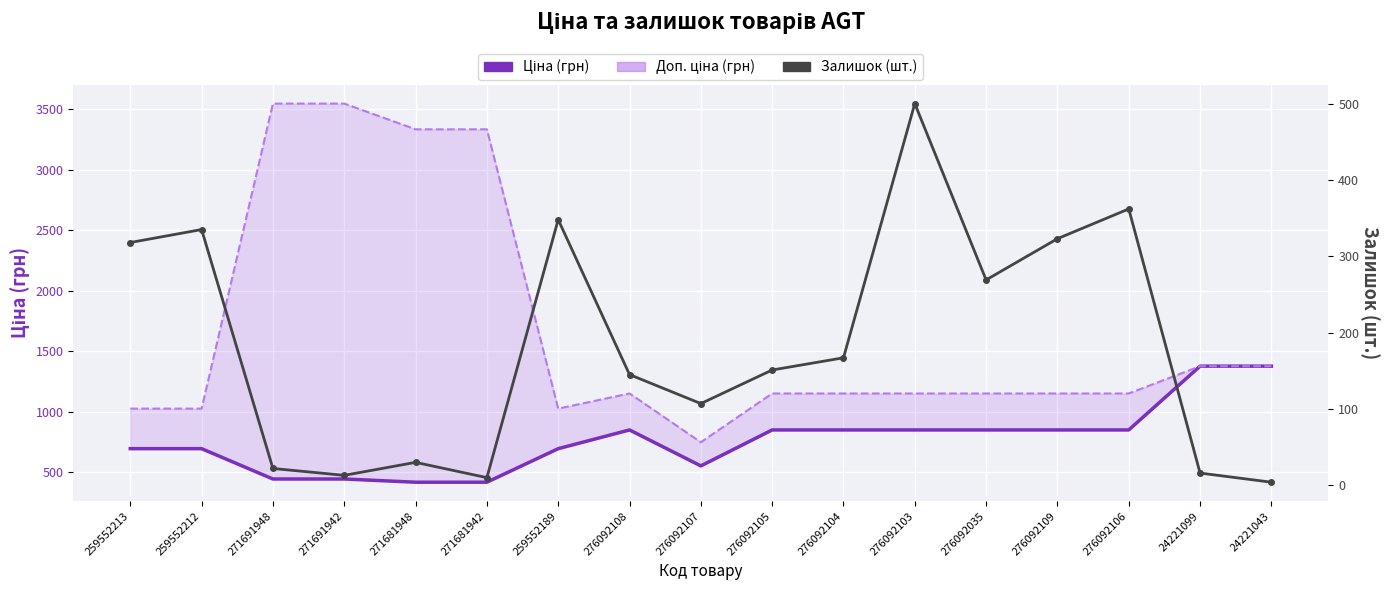

How many series are shown in this chart?

3